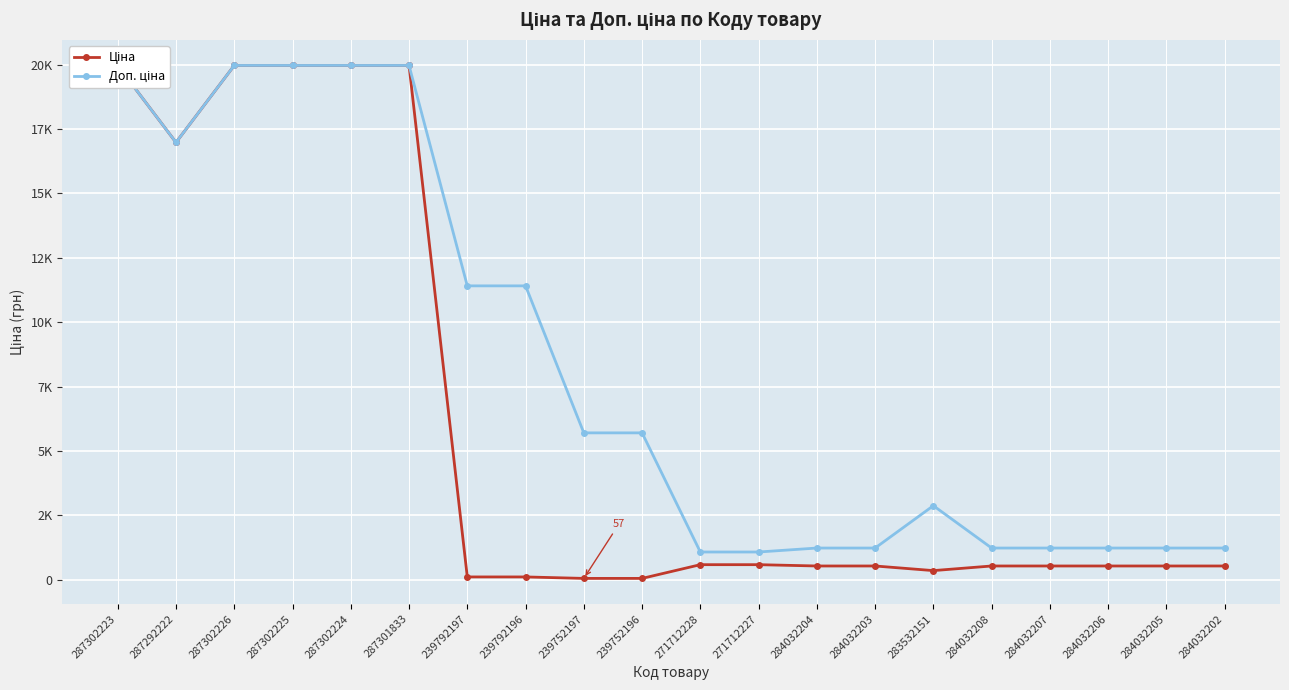

What is the sum of the Ціна values at 239792197 and 287292222?

17090.4